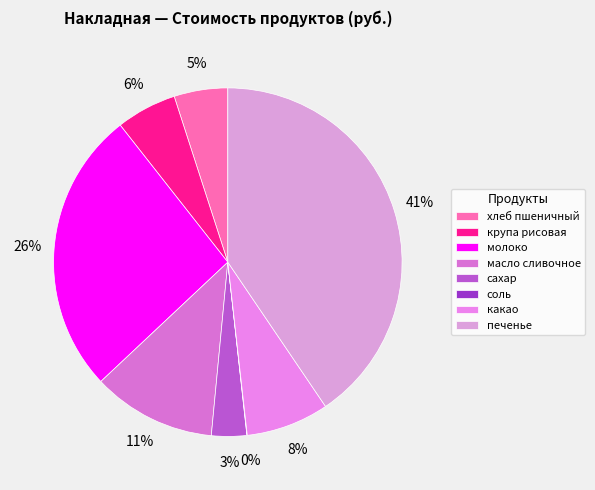

To the nearest percent, what percentage of the pie is хлеб пшеничный?

5%